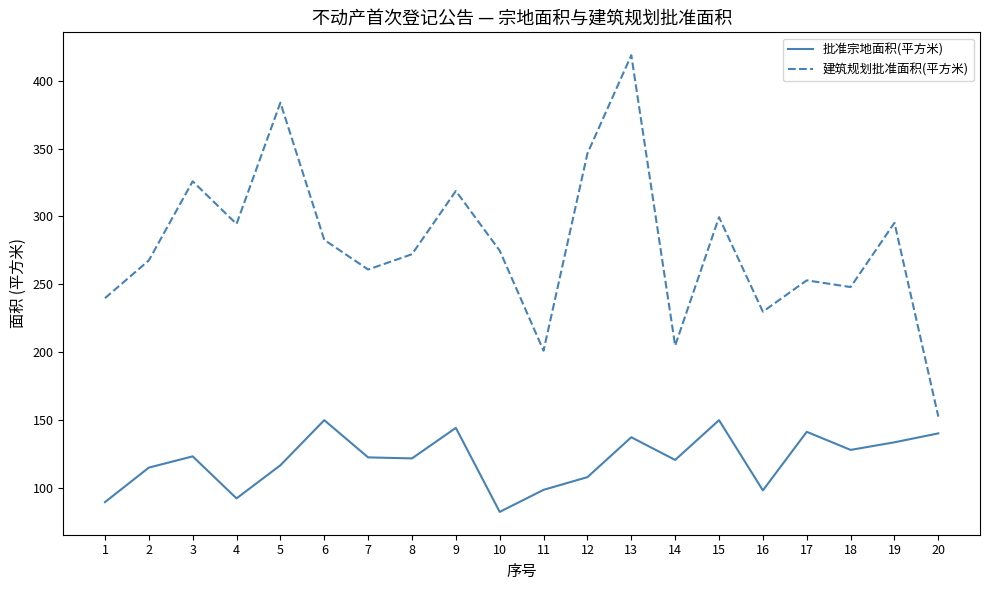

How many lines are shown in the chart?

2